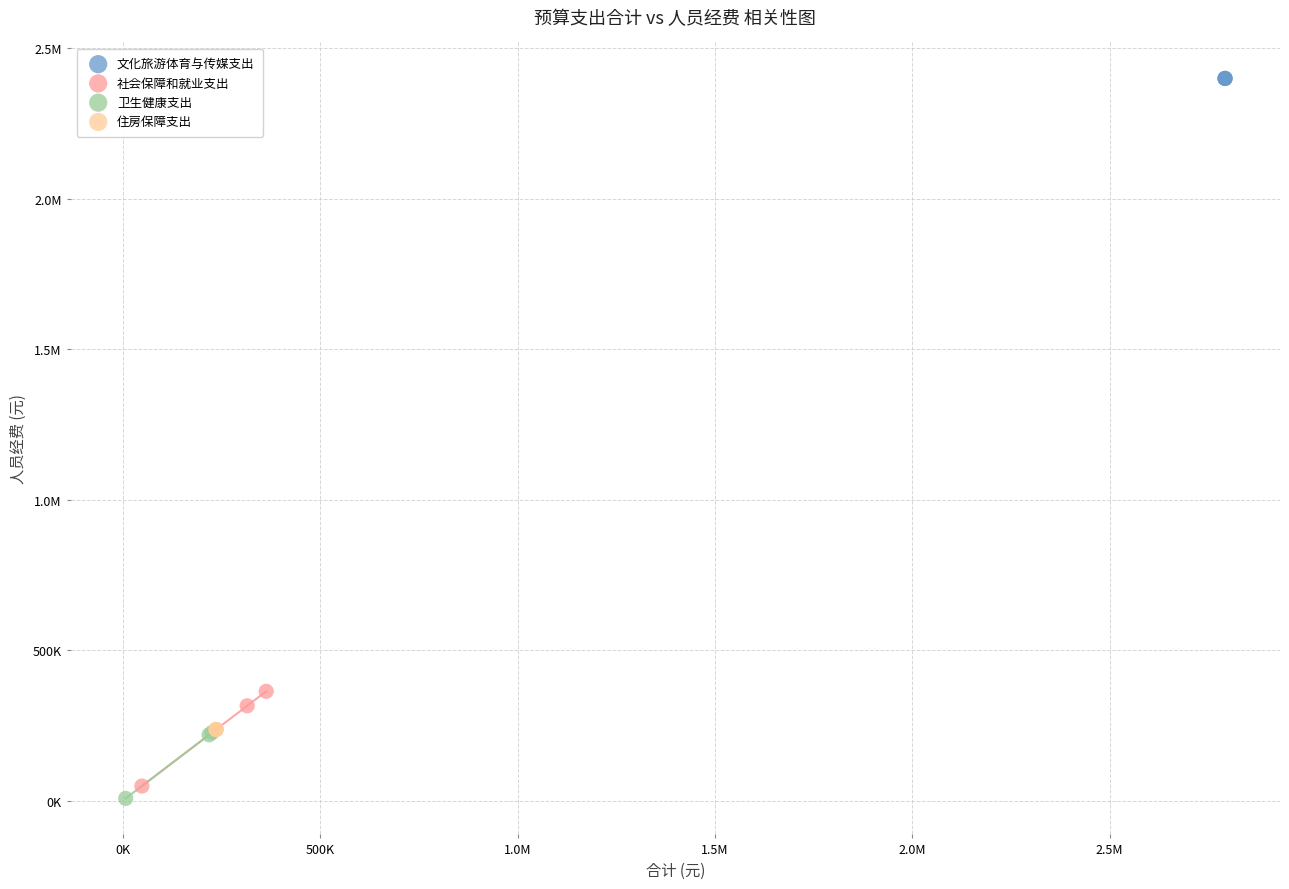

What are all the series names shown in the legend?

文化旅游体育与传媒支出, 社会保障和就业支出, 卫生健康支出, 住房保障支出